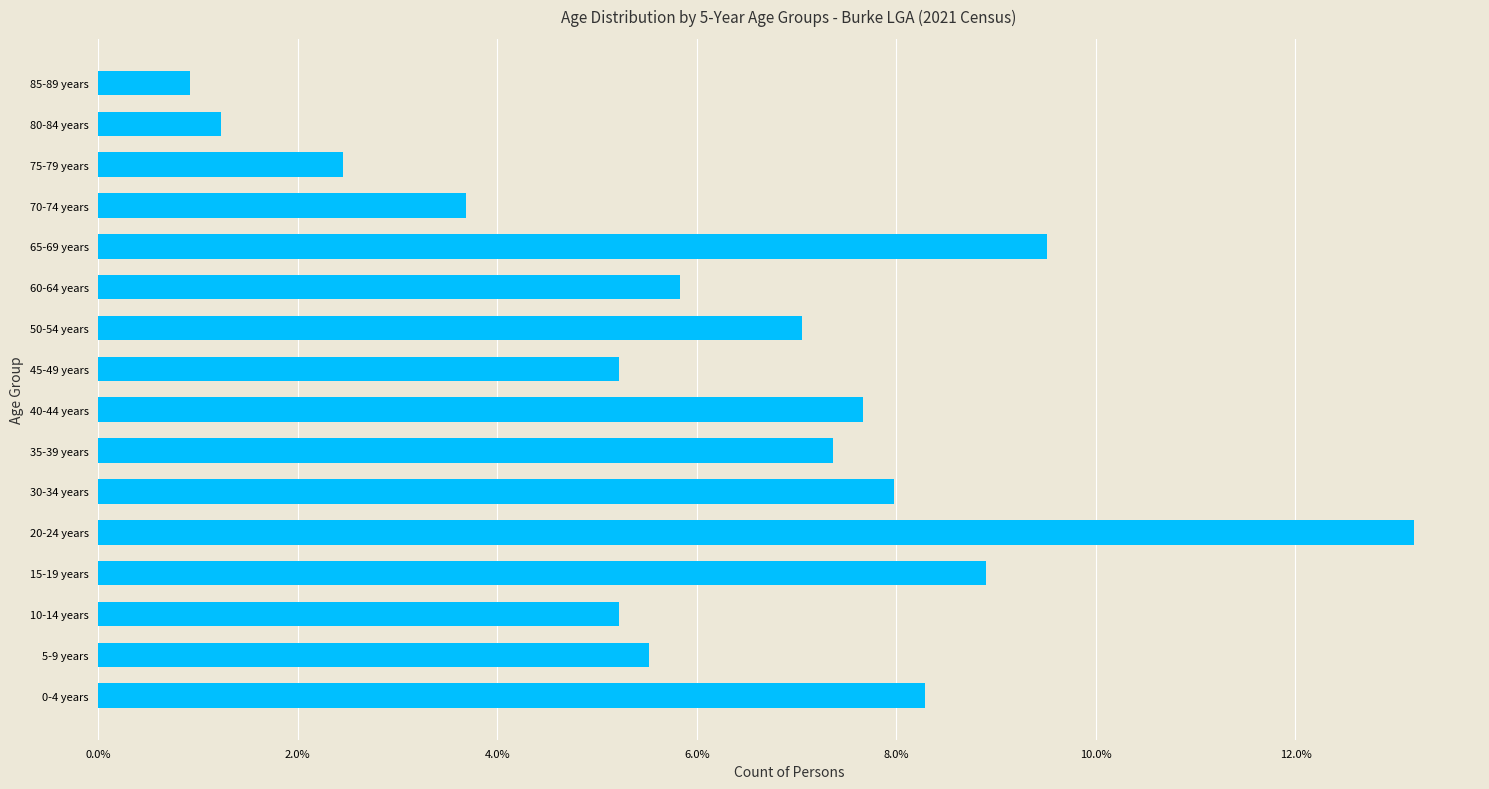

Which label corresponds to the largest value in the chart?

20-24 years